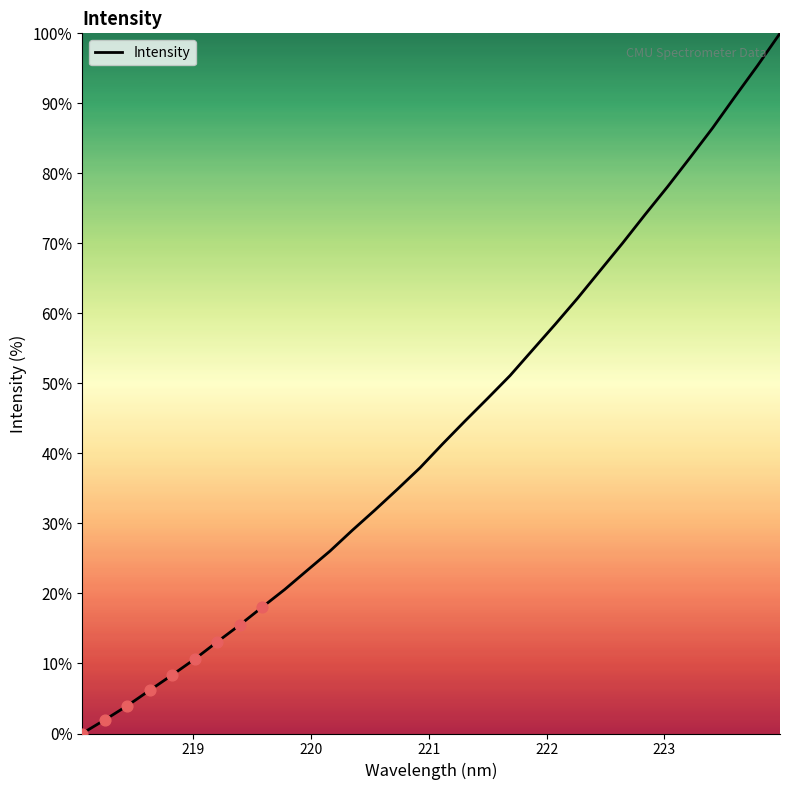

What is the difference between the maximum and minimum values?

100.0